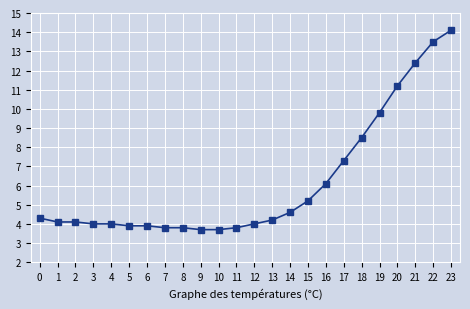

Count the number of data series in this chart.

1